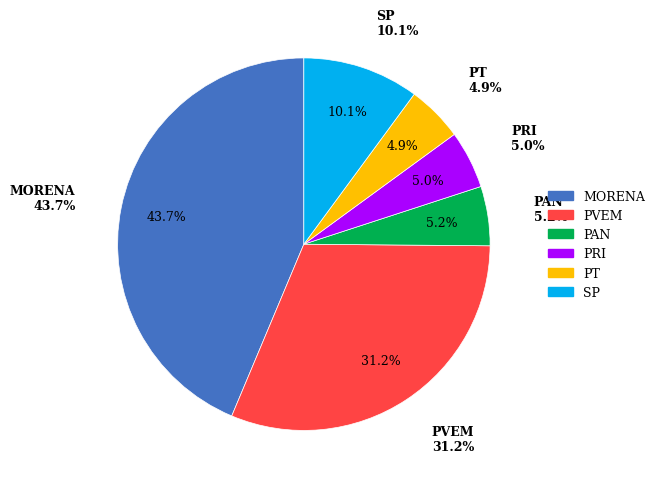

What percentage is the PRI slice, to the nearest percent?

5%